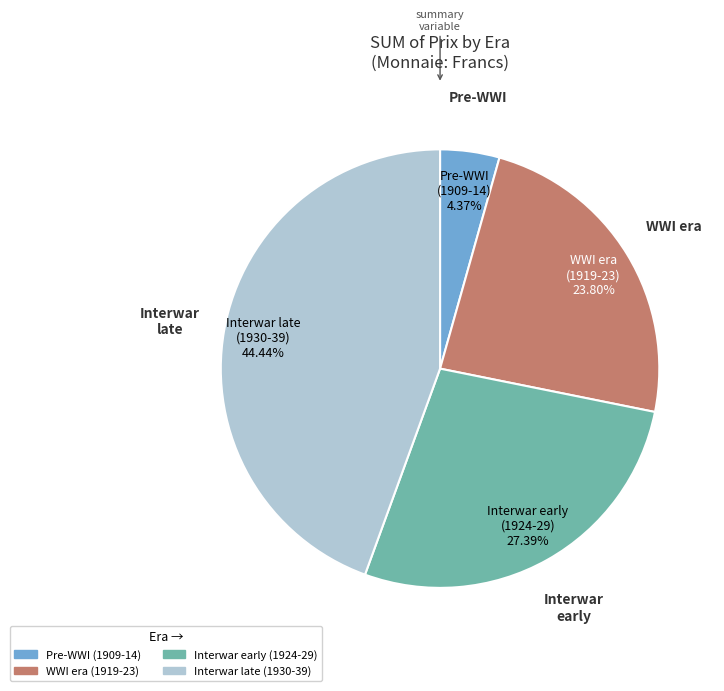

Rank the categories by value from lowest to highest.

Pre-WWI (1909-14), WWI era (1919-23), Interwar early (1924-29), Interwar late (1930-39)